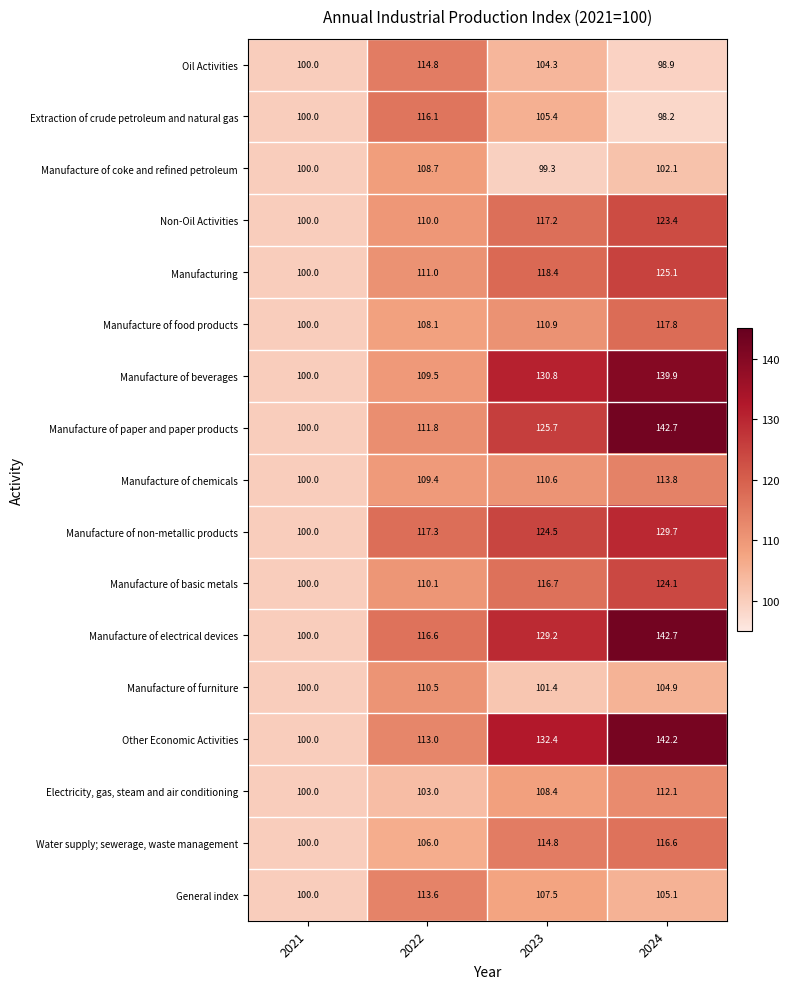

How many distinct data groups are displayed?

17